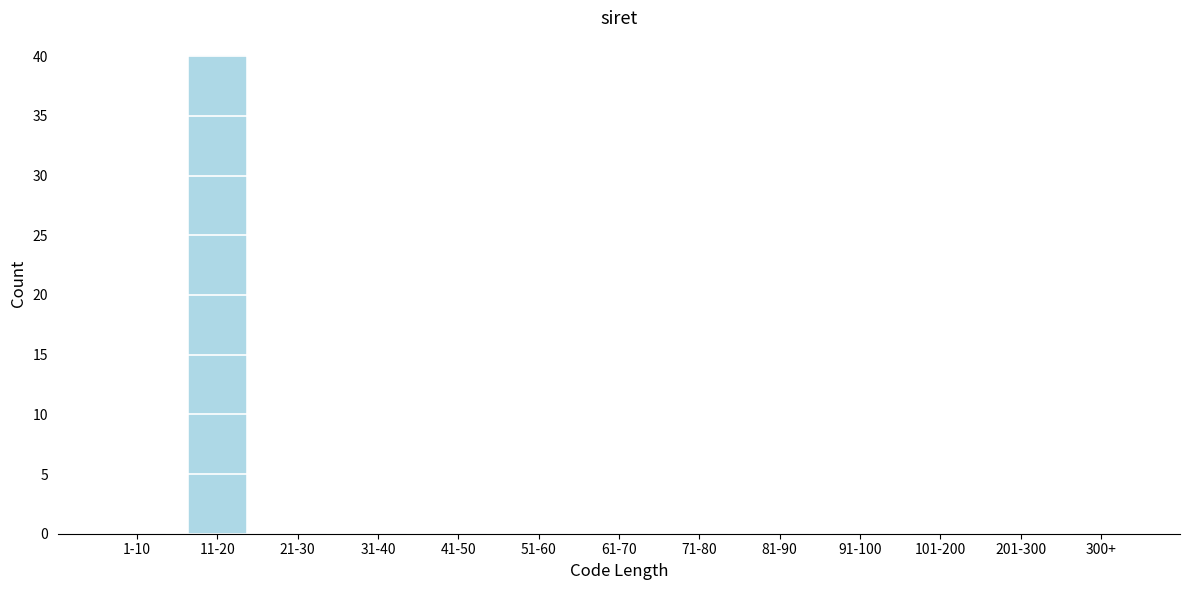

Reading right to left, what are all the values shown in this chart?

300+=0	201-300=0	101-200=0	91-100=0	81-90=0	71-80=0	61-70=0	51-60=0	41-50=0	31-40=0	21-30=0	11-20=40	1-10=0